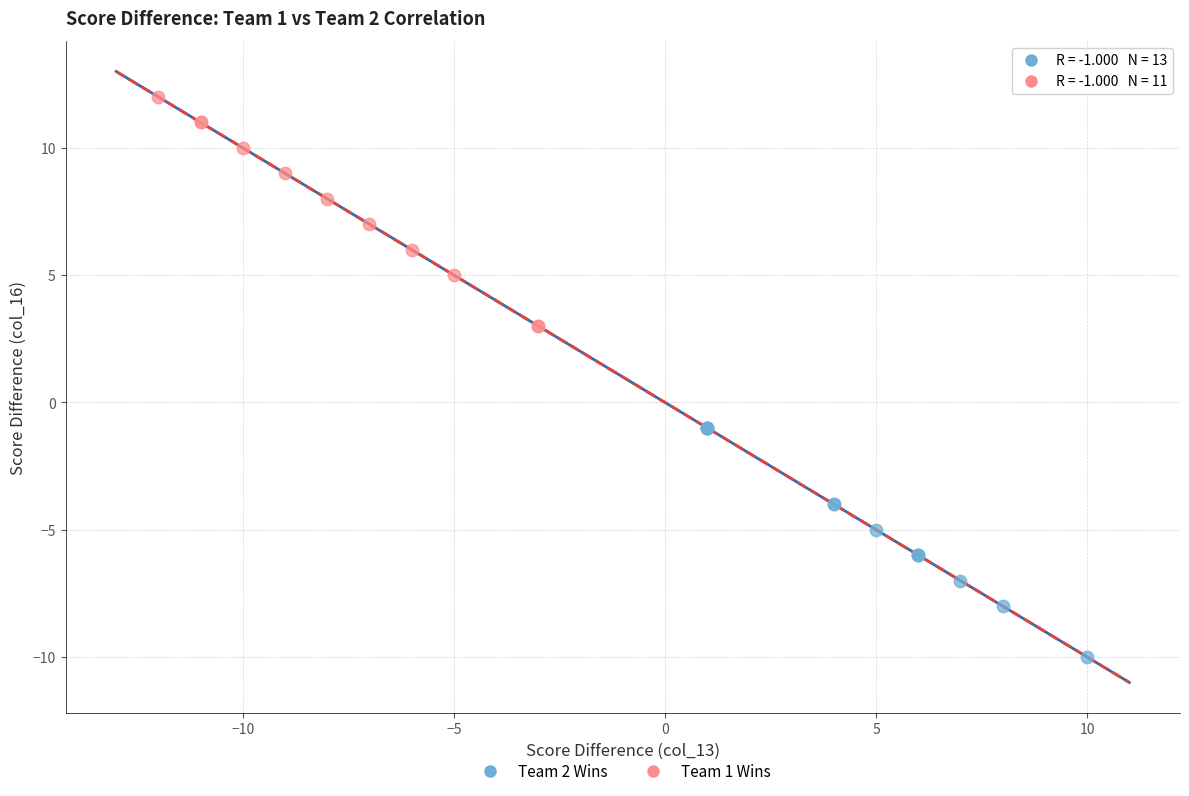

Which series contains the lowest Y value?

Team 2 Wins